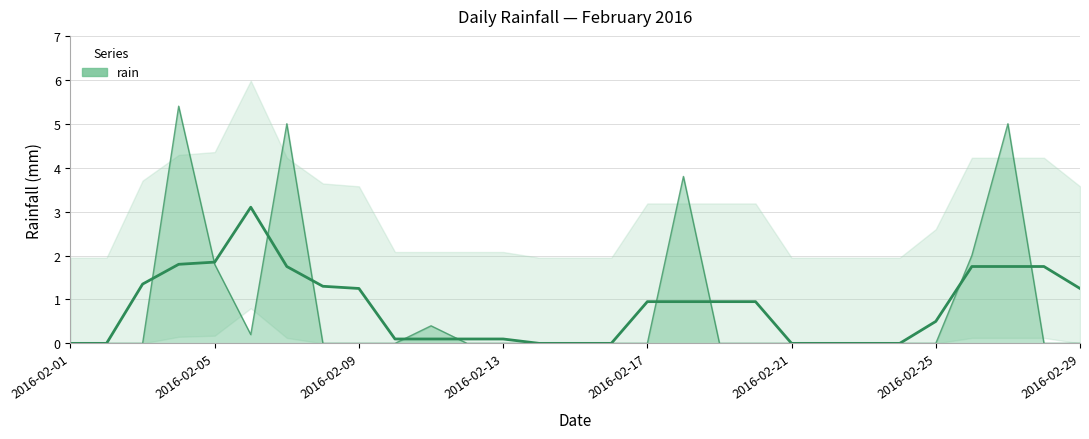

True or false: the data shows -3.2 at 2016-02-12.

False